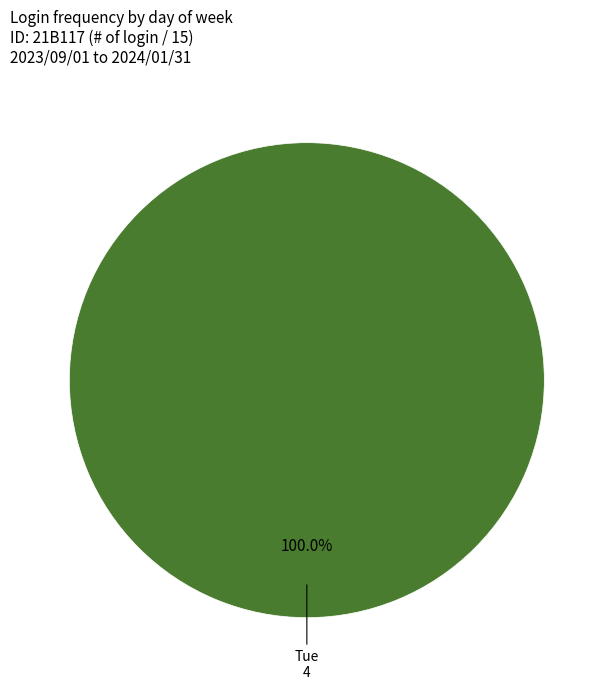

Count the number of slices in the pie.

1